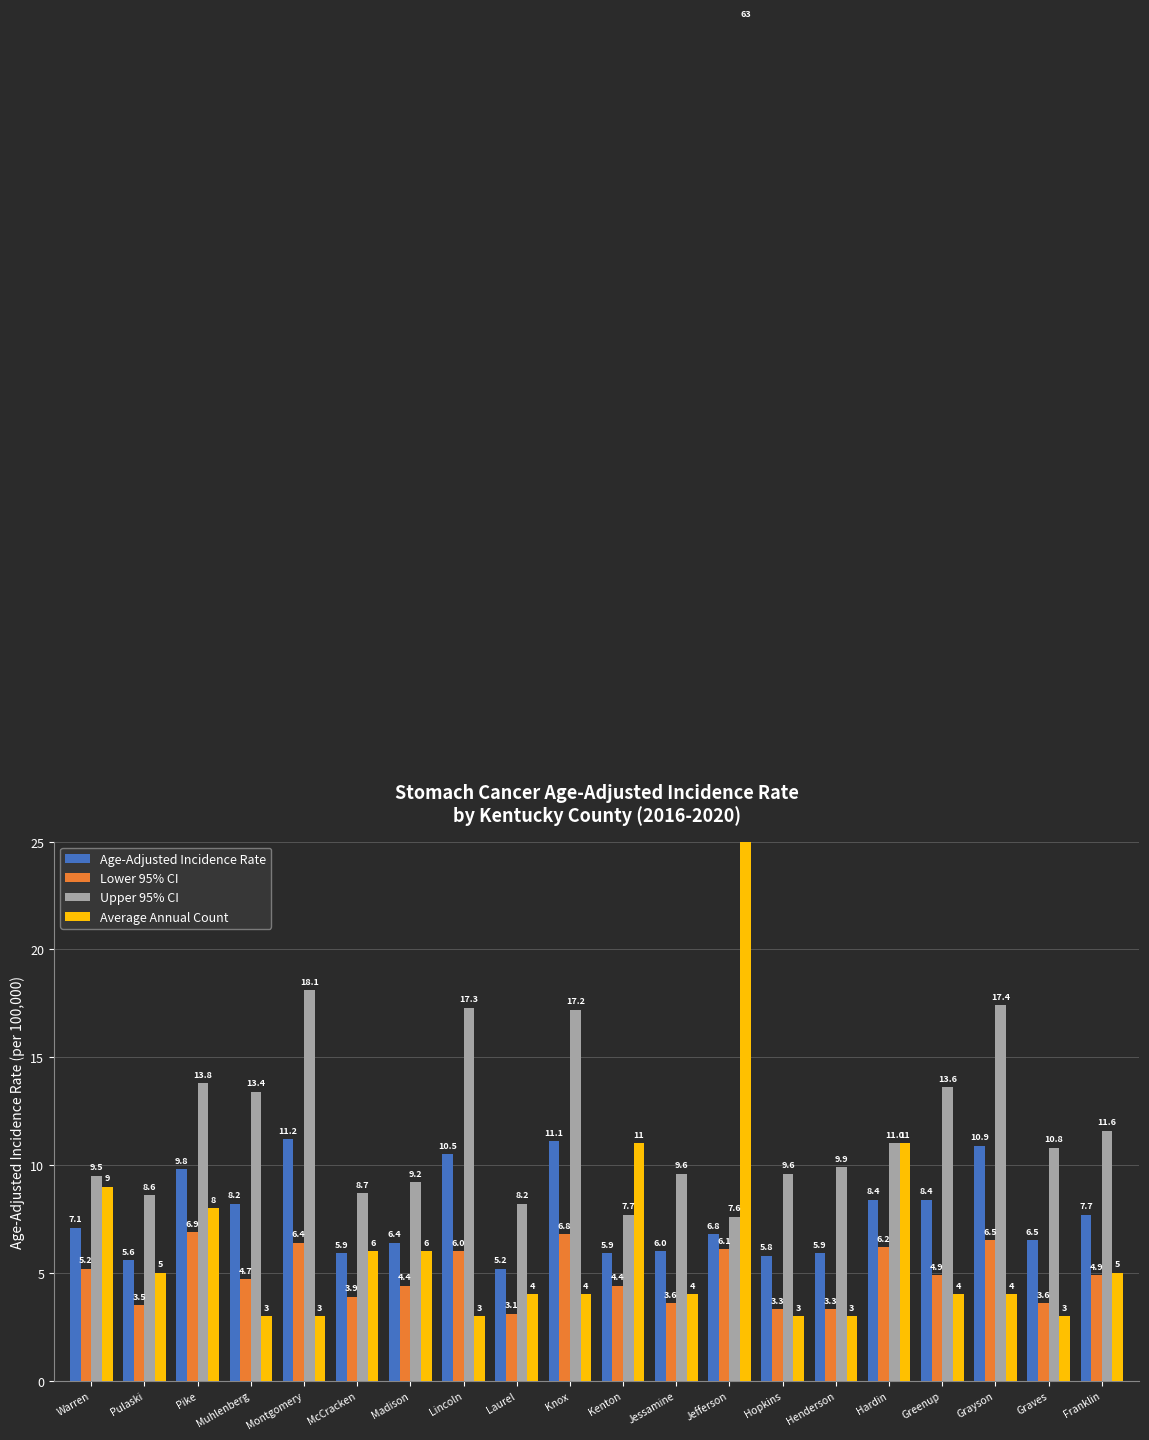

At which category is the sum across all series the highest?

Jefferson